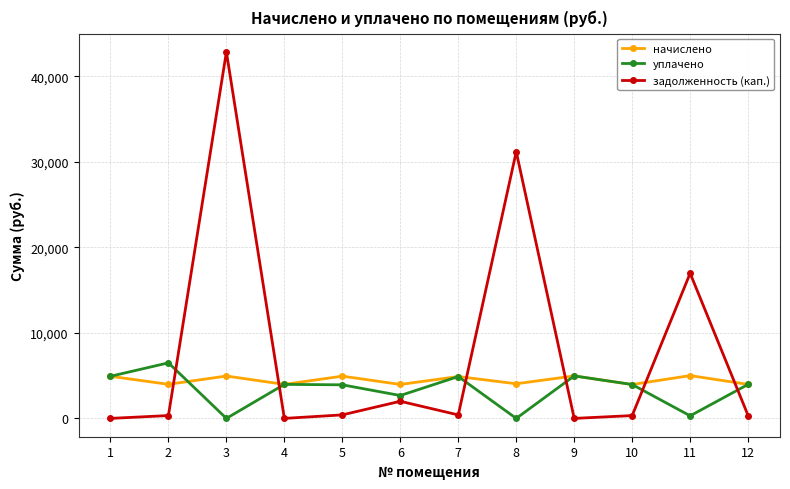

How many intersections are there between задолженность (кап.) and начислено?

6